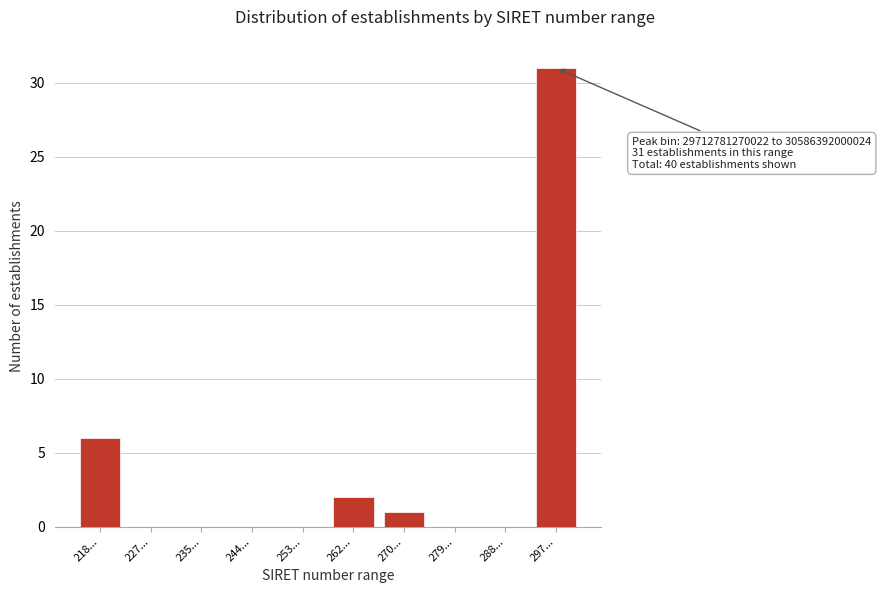

Reading left to right, list all the values displayed in this chart.

218...=6	227...=0	235...=0	244...=0	253...=0	262...=2	270...=1	279...=0	288...=0	297...=31